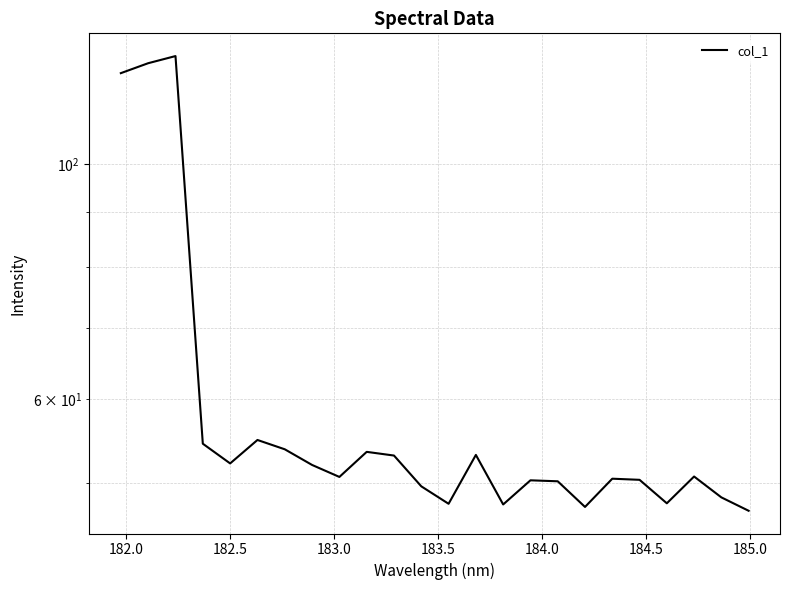

What is the difference between the maximum and second lowest values?

79.0